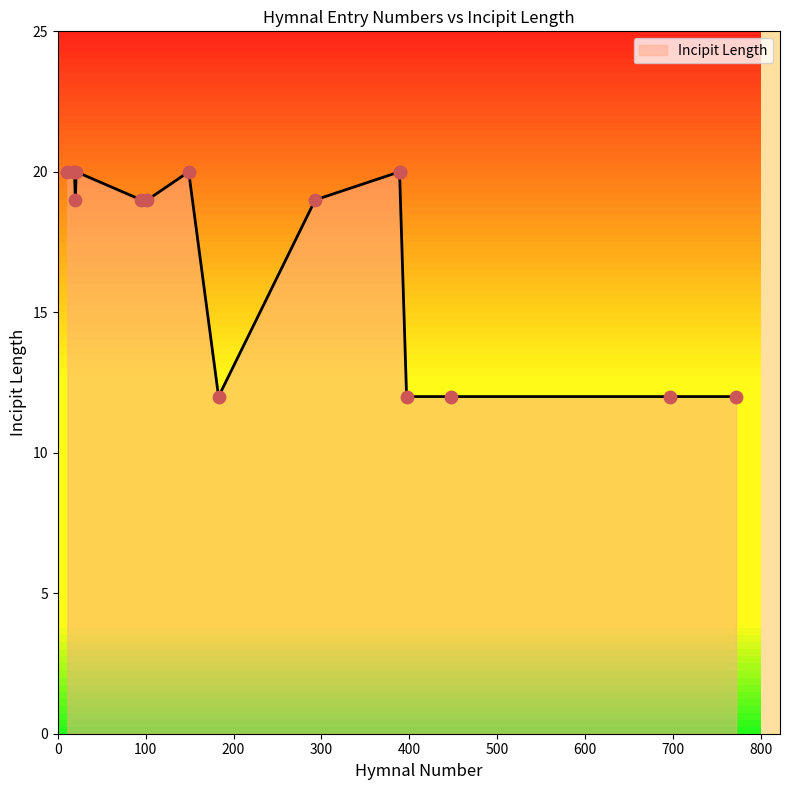

What is the change in value from 293 to 389?

+1